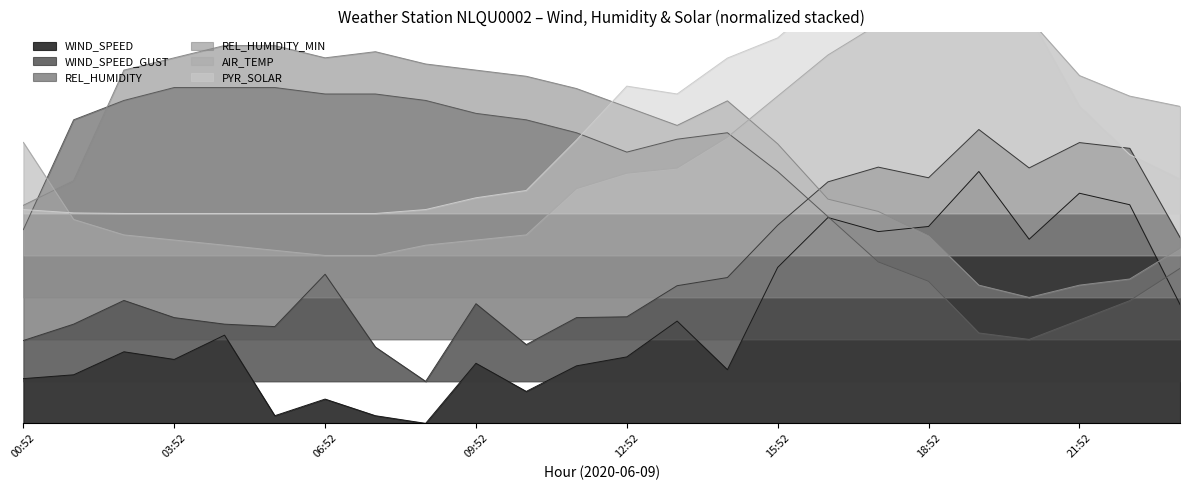

What is the value of the REL_HUMIDITY_MIN point at the 19th from the left?

0.7